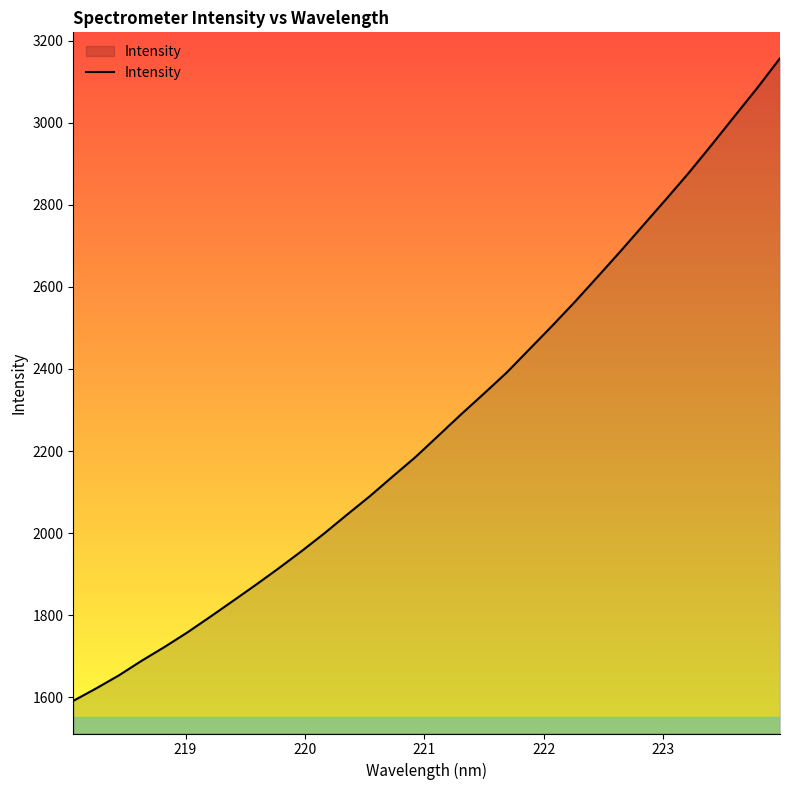

What is the greatest value displayed?

3157.2